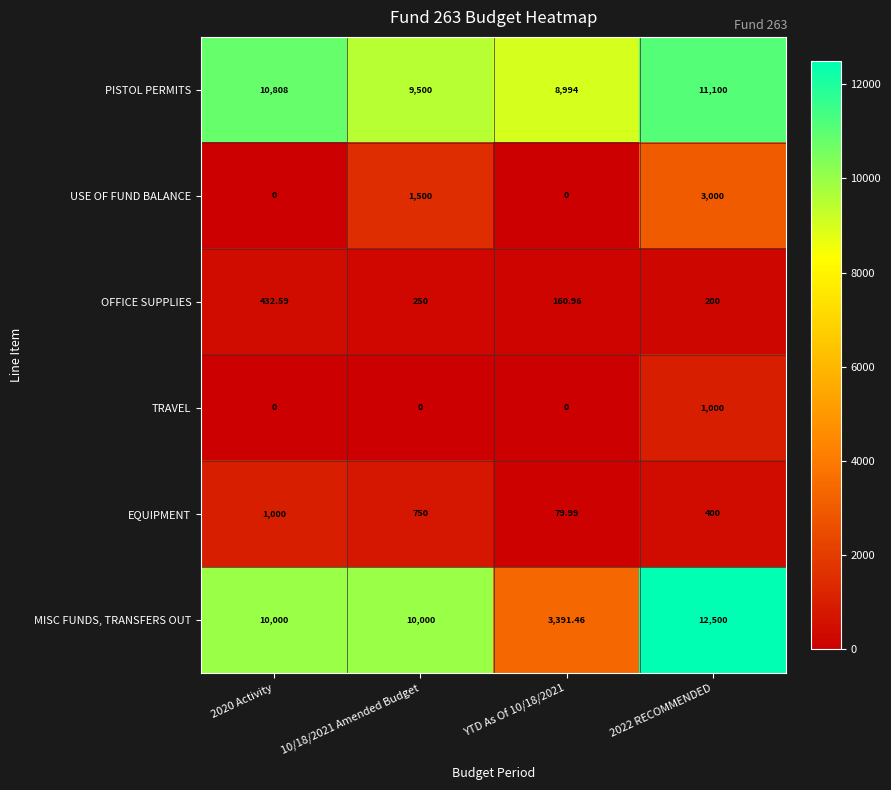

What is the difference between the highest and lowest values at 2020 Activity?

10808.0